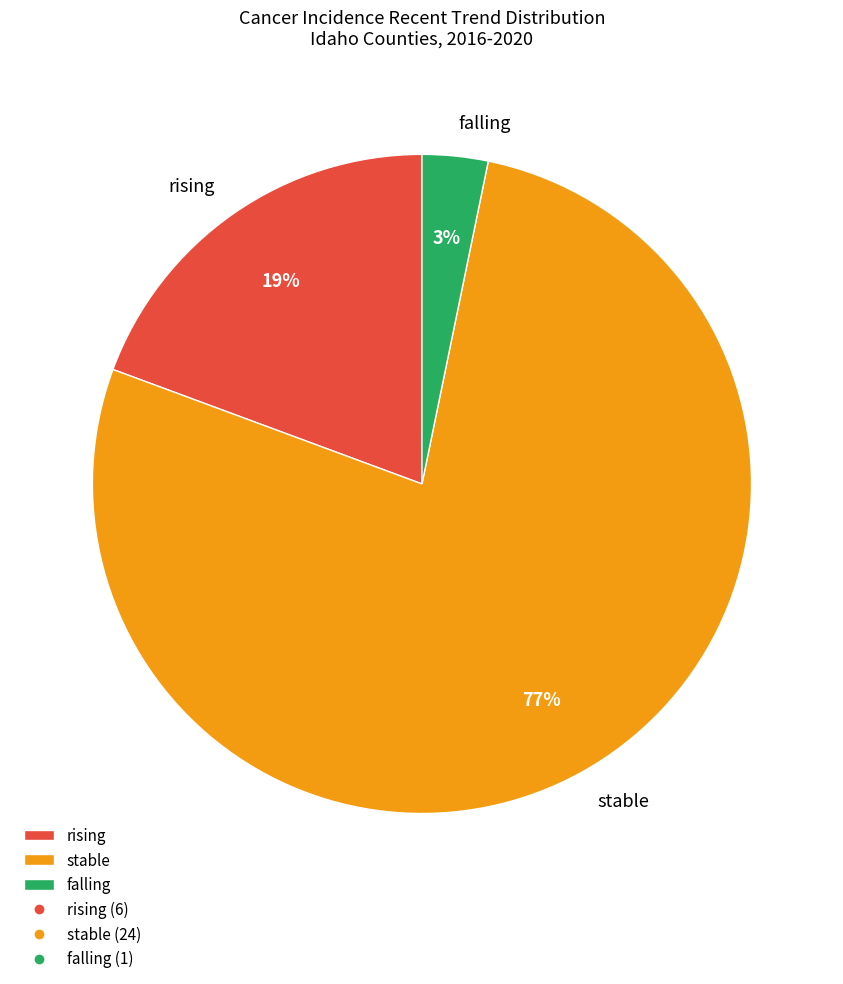

Which category has the smallest portion of the pie?

falling